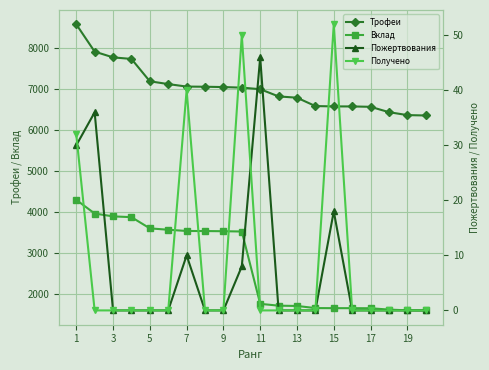

What are all the series names shown in the legend?

Трофеи, Вклад, Пожертвования, Получено